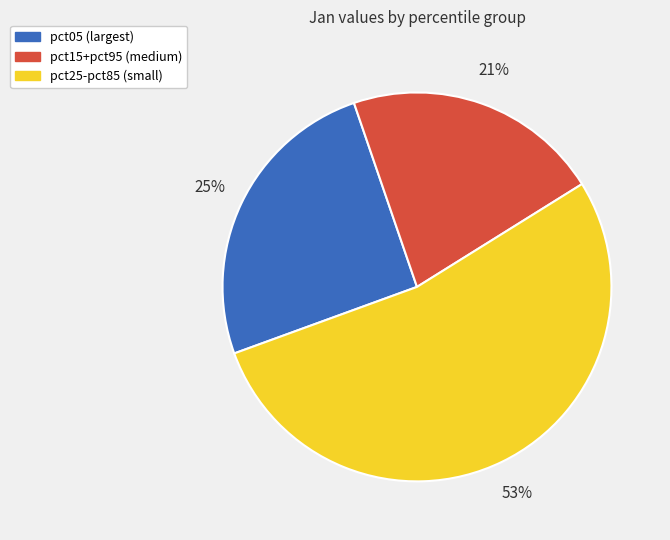

Which slice is the largest?

pct25-pct85 (small)